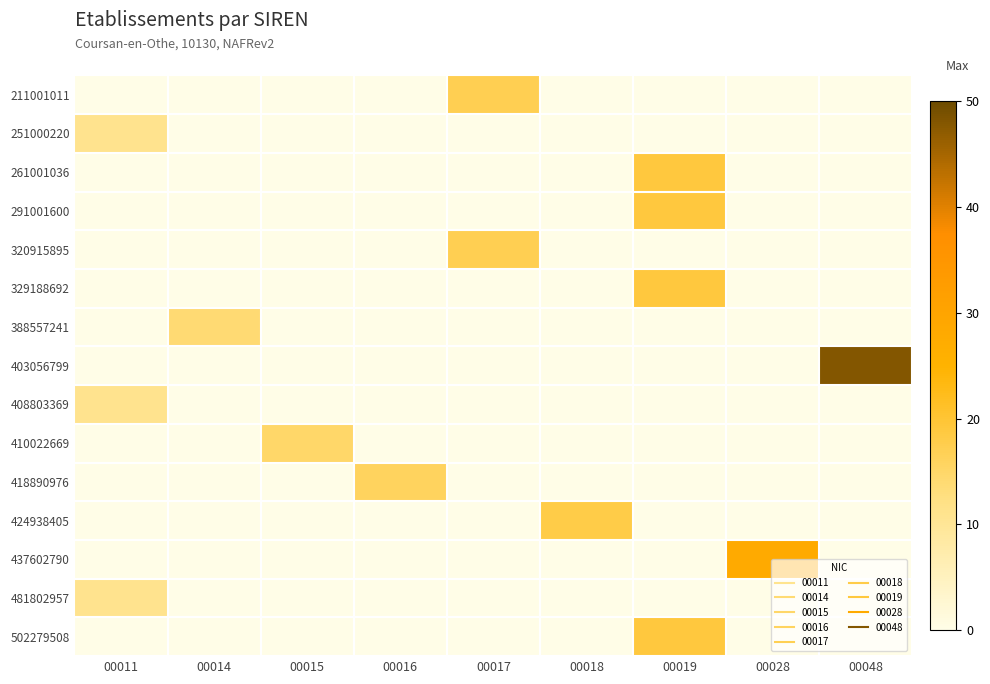

Count the number of categories in the chart.

9